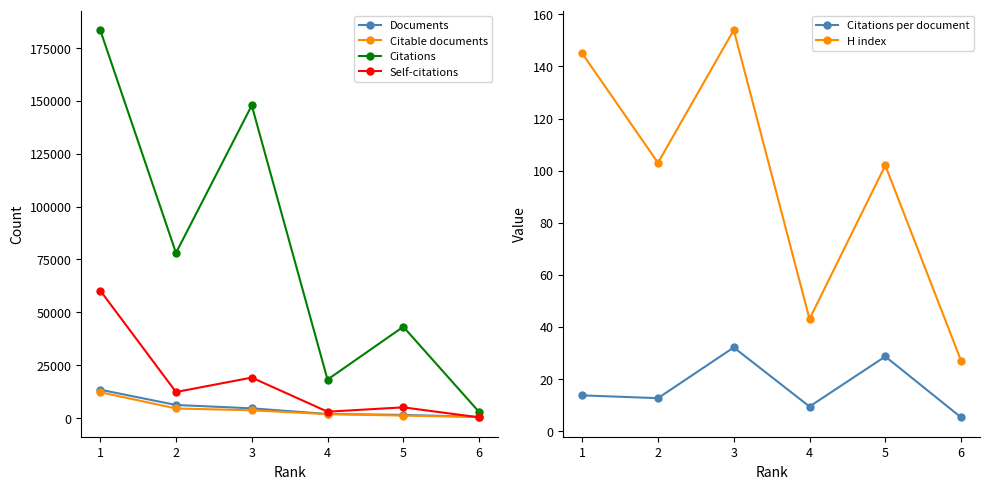

Which series has the largest total across all categories?

Citations